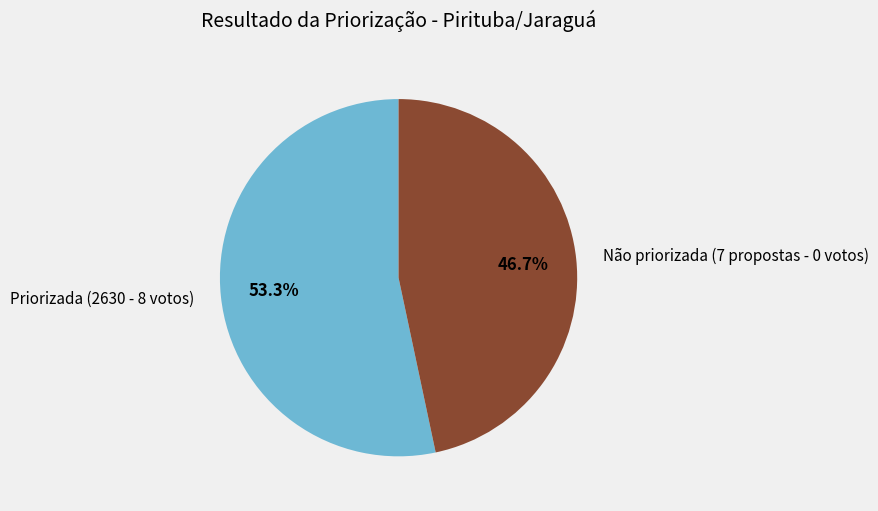

Which category has the smallest portion of the pie?

Não priorizada (7 propostas - 0 votos)